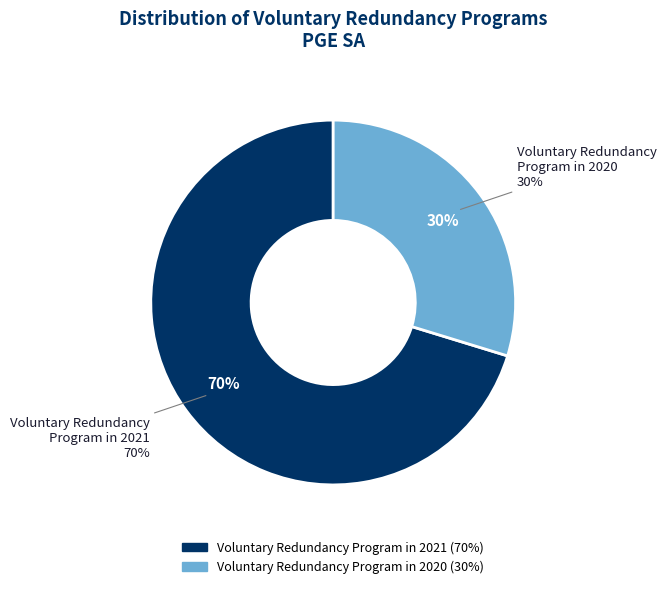

What is the majority slice?

Voluntary Redundancy Program in 2021